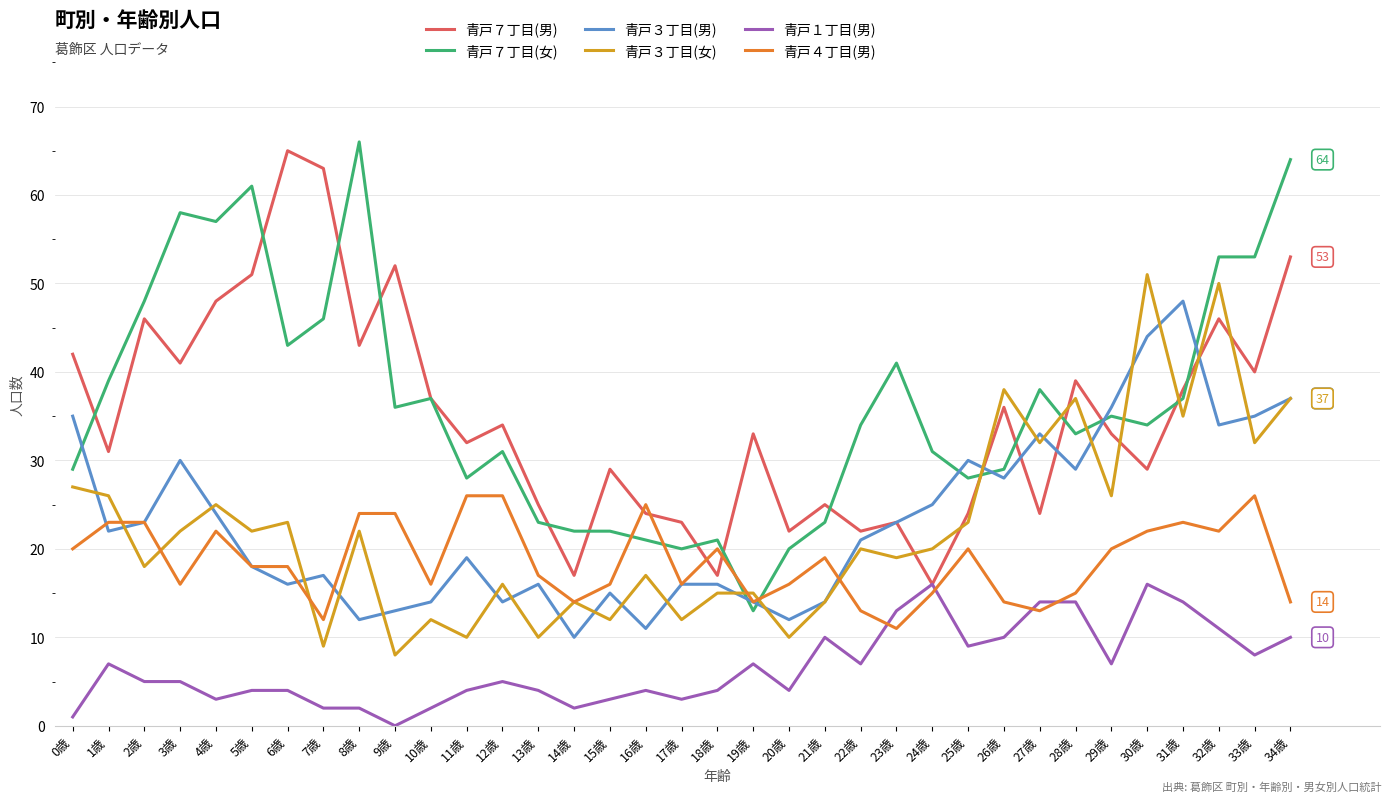

Rank the series by their maximum value, from lowest to highest.

青戸１丁目(男), 青戸４丁目(男), 青戸３丁目(男), 青戸３丁目(女), 青戸７丁目(男), 青戸７丁目(女)